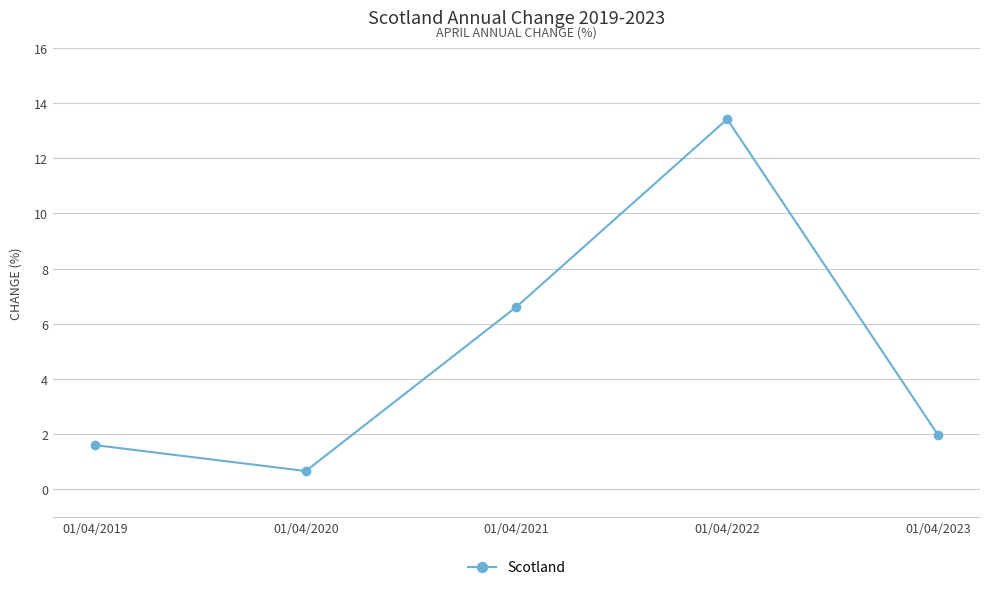

List the labels in order of value, smallest first.

01/04/2020, 01/04/2019, 01/04/2023, 01/04/2021, 01/04/2022